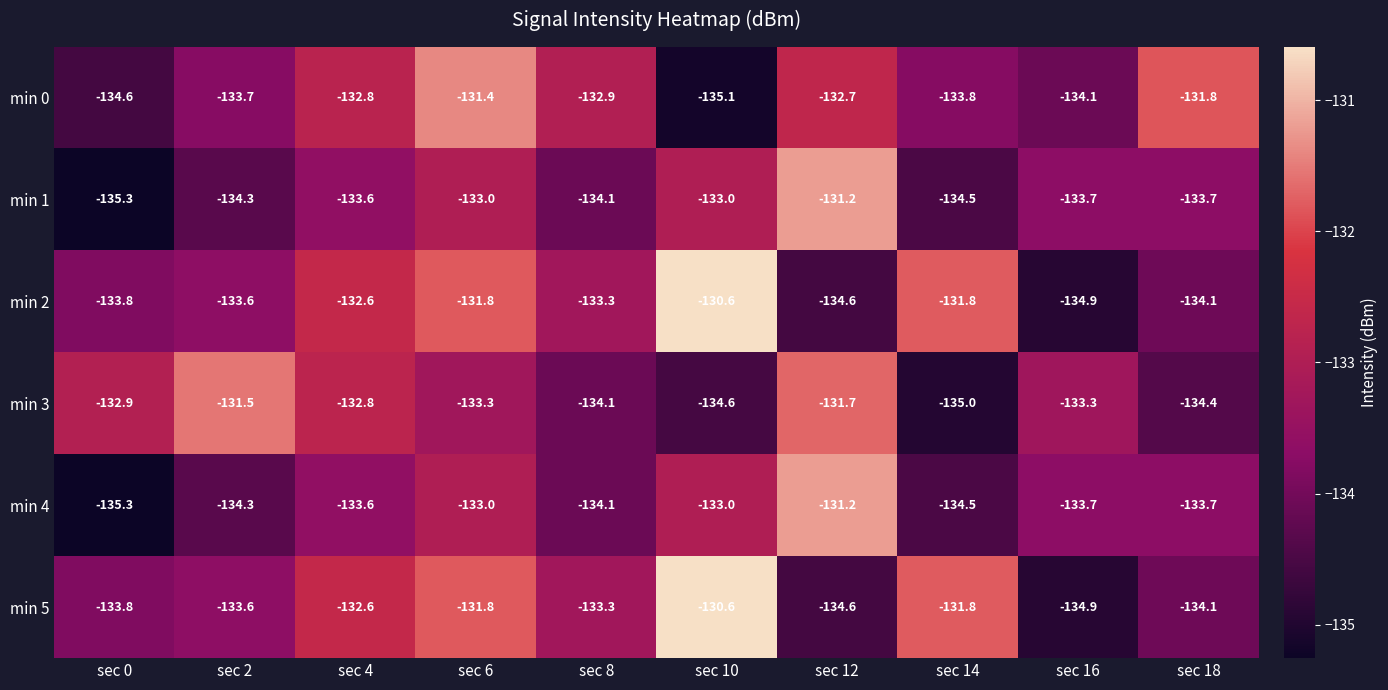

What is the greatest value displayed?

-130.6